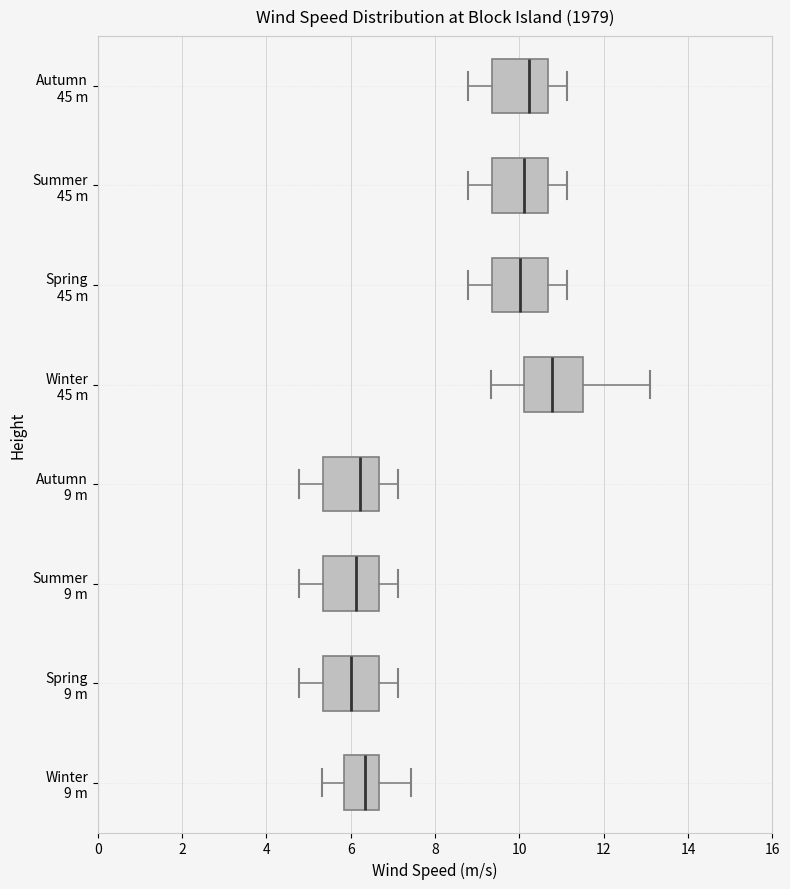

Reading bottom to top, transcribe this box plot: for each box, give where its median line is, the range the box spans, and where its two whiskers end, as read against the x-axis. The values are not printed on the chart, so give them approximately, as read against the axis.

Winter 9 m: median 6.4, box 5.8 to 6.6, whiskers 5.4 to 7.4
Spring 9 m: median 6.0, box 5.4 to 6.6, whiskers 4.8 to 7.2
Summer 9 m: median 6.2, box 5.4 to 6.6, whiskers 4.8 to 7.2
Autumn 9 m: median 6.2, box 5.4 to 6.6, whiskers 4.8 to 7.2
Winter 45 m: median 10.8, box 10.2 to 11.6, whiskers 9.4 to 13.2
Spring 45 m: median 10.0, box 9.4 to 10.6, whiskers 8.8 to 11.2
Summer 45 m: median 10.2, box 9.4 to 10.6, whiskers 8.8 to 11.2
Autumn 45 m: median 10.2, box 9.4 to 10.6, whiskers 8.8 to 11.2